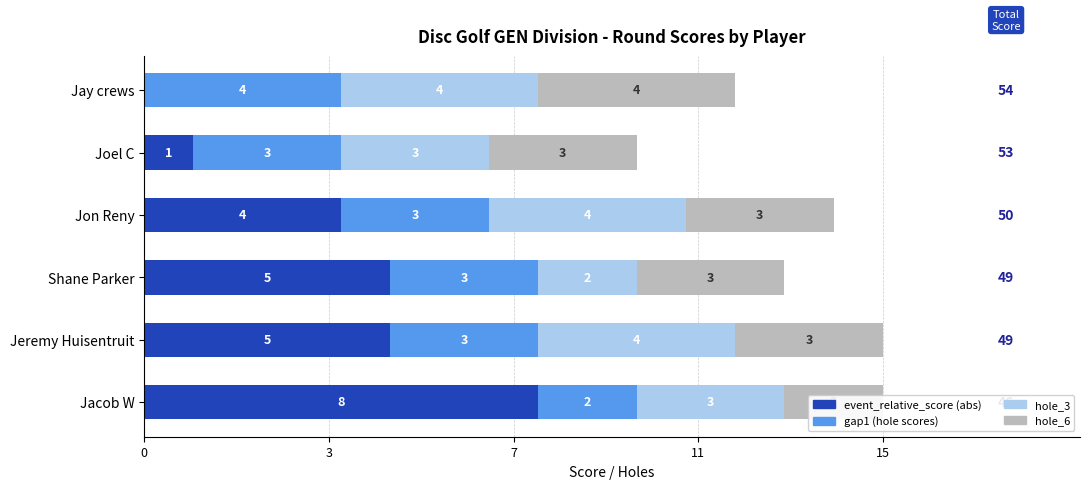

The value of event_relative_score (abs) at Jon Reny is 4. True or false?

True